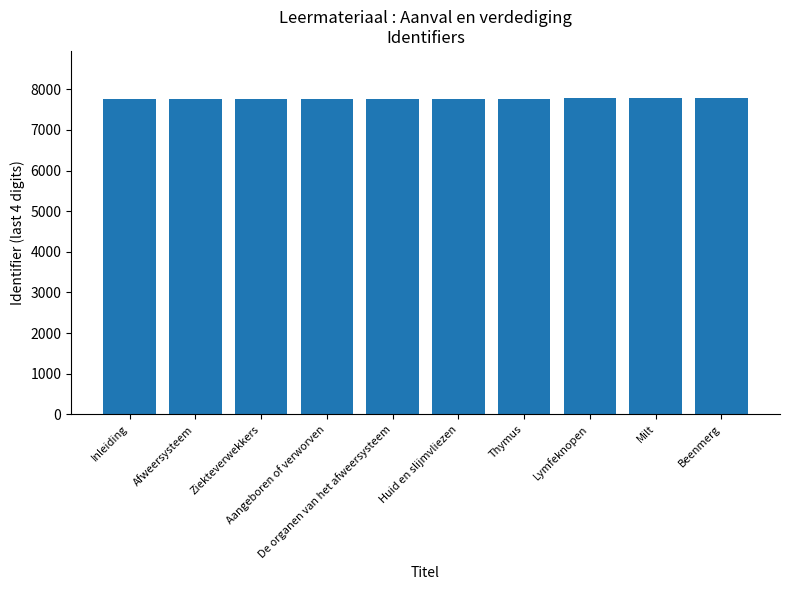

What is the greatest value displayed?

7779